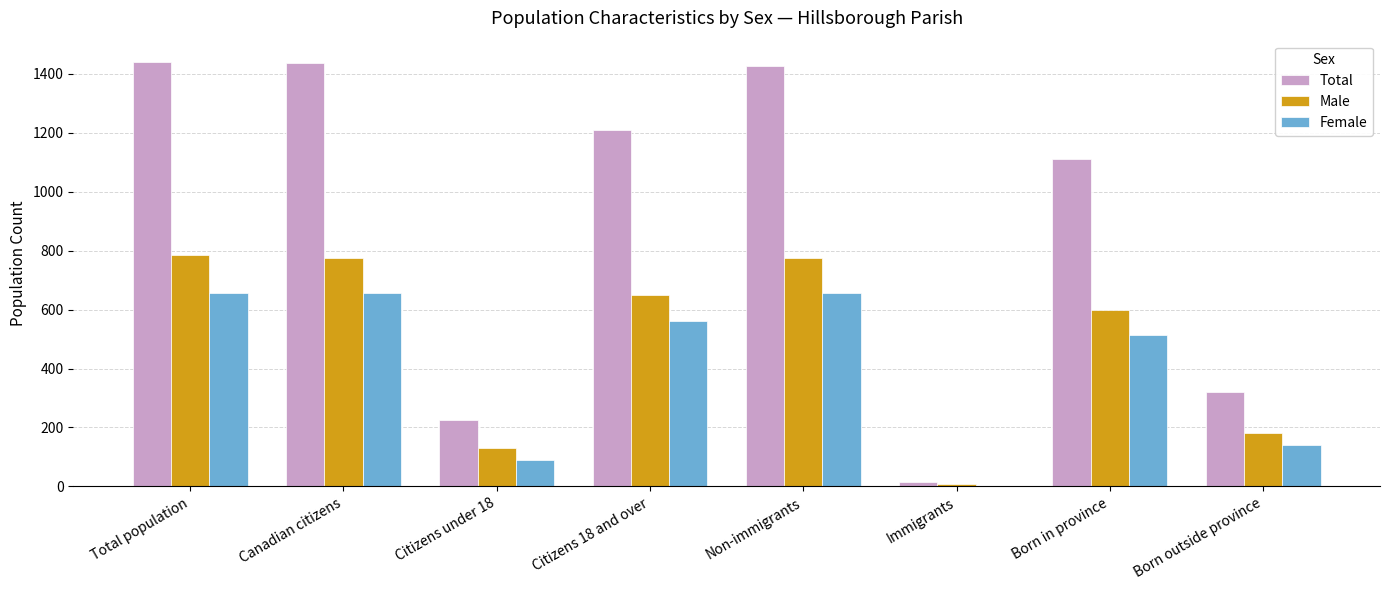

True or false: Total has a value of 1425 at Non-immigrants.

True